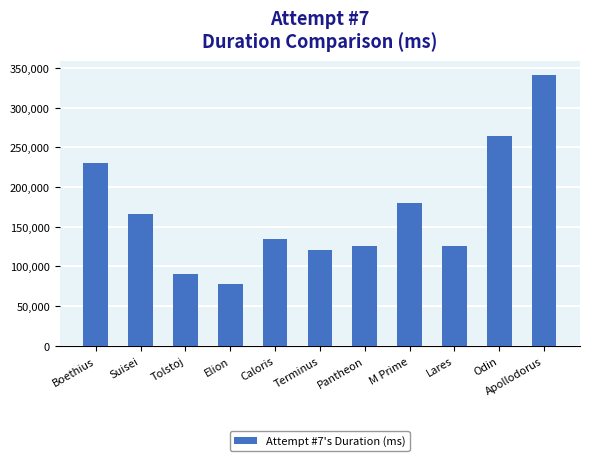

Between Elion and Caloris, which is larger?

Caloris